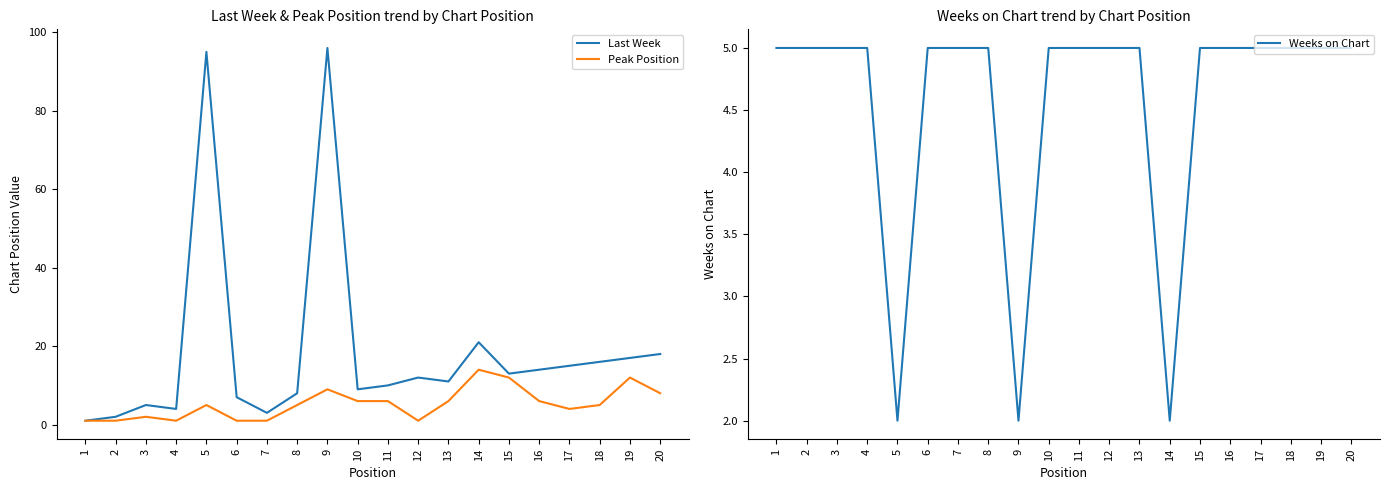

Which series has the largest range (max minus min)?

Last Week